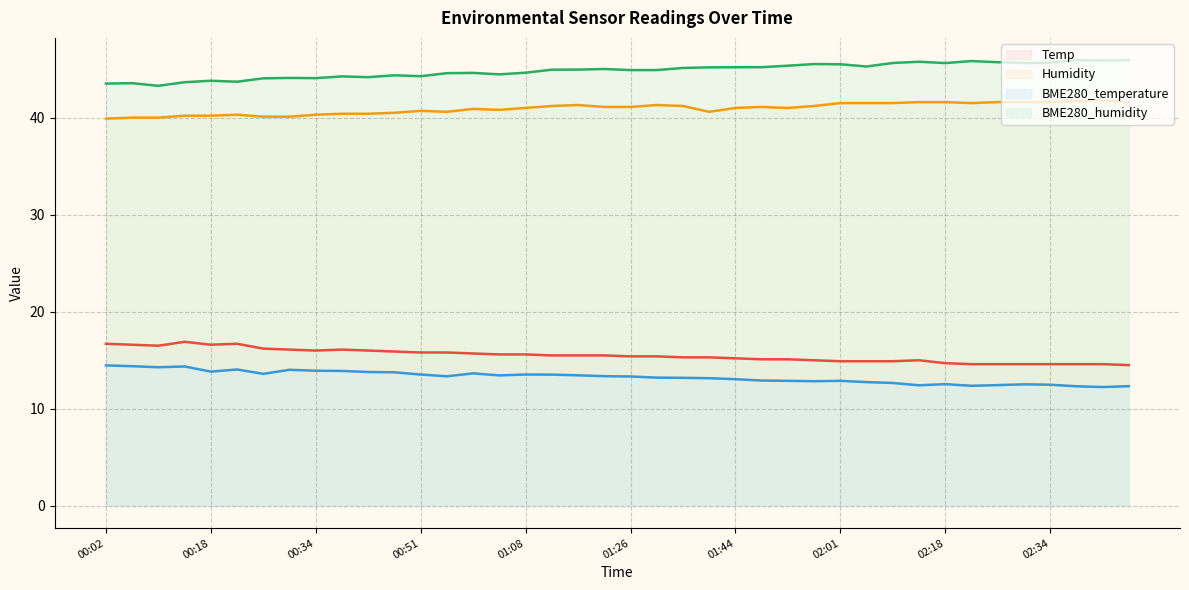

Is it true that Temp equals 20.8 at 01:31?

False